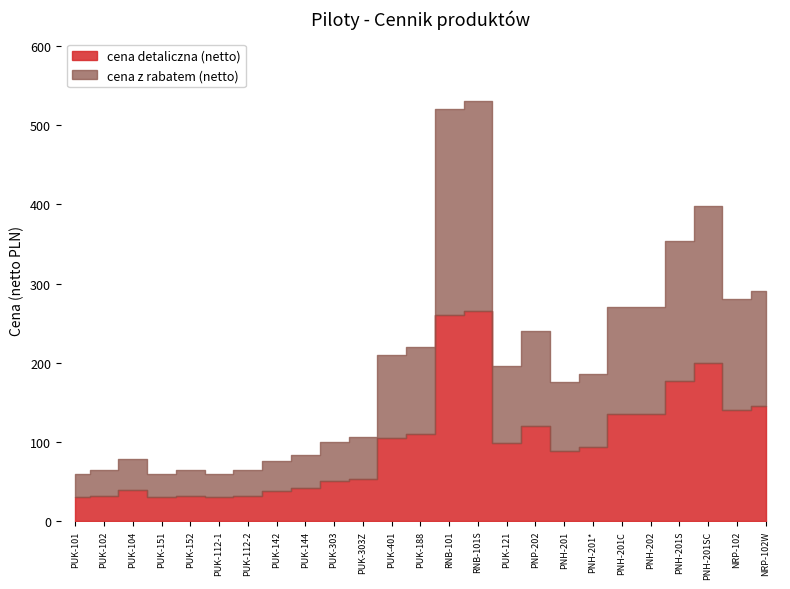

Which label corresponds to the smallest value in the chart?

PUK-101